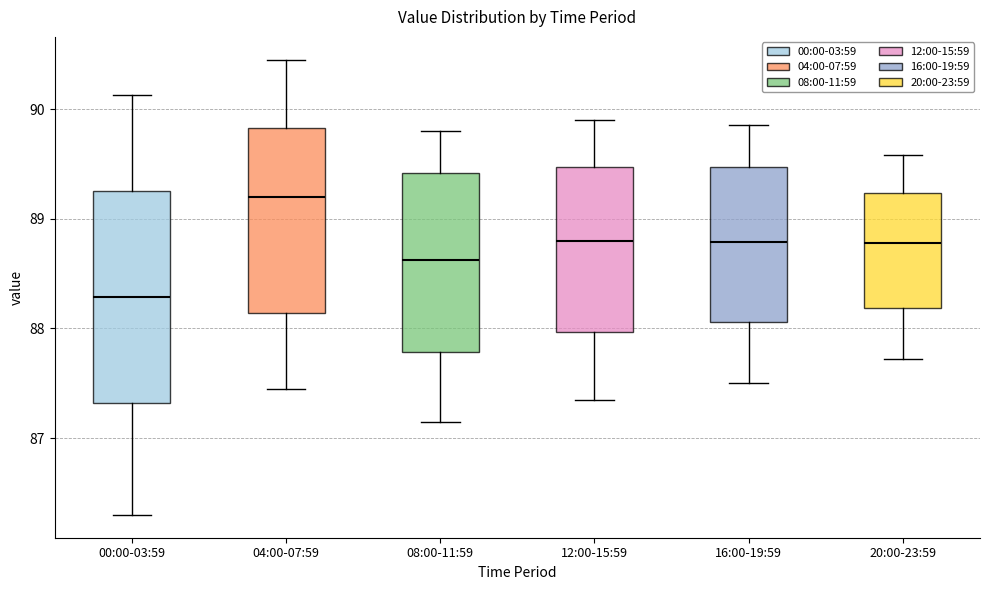

Reading left to right, transcribe this box plot: for each box, give where its median line is, the range the box spans, and where its two whiskers end, as read against the y-axis. The values are not printed on the chart, so give them approximately, as read against the axis.

00:00-03:59: median 88.3, box 87.3 to 89.3, whiskers 86.3 to 90.1
04:00-07:59: median 89.2, box 88.1 to 89.8, whiskers 87.5 to 90.5
08:00-11:59: median 88.6, box 87.8 to 89.4, whiskers 87.2 to 89.8
12:00-15:59: median 88.8, box 88.0 to 89.5, whiskers 87.4 to 89.9
16:00-19:59: median 88.8, box 88.1 to 89.5, whiskers 87.5 to 89.9
20:00-23:59: median 88.8, box 88.2 to 89.2, whiskers 87.7 to 89.6